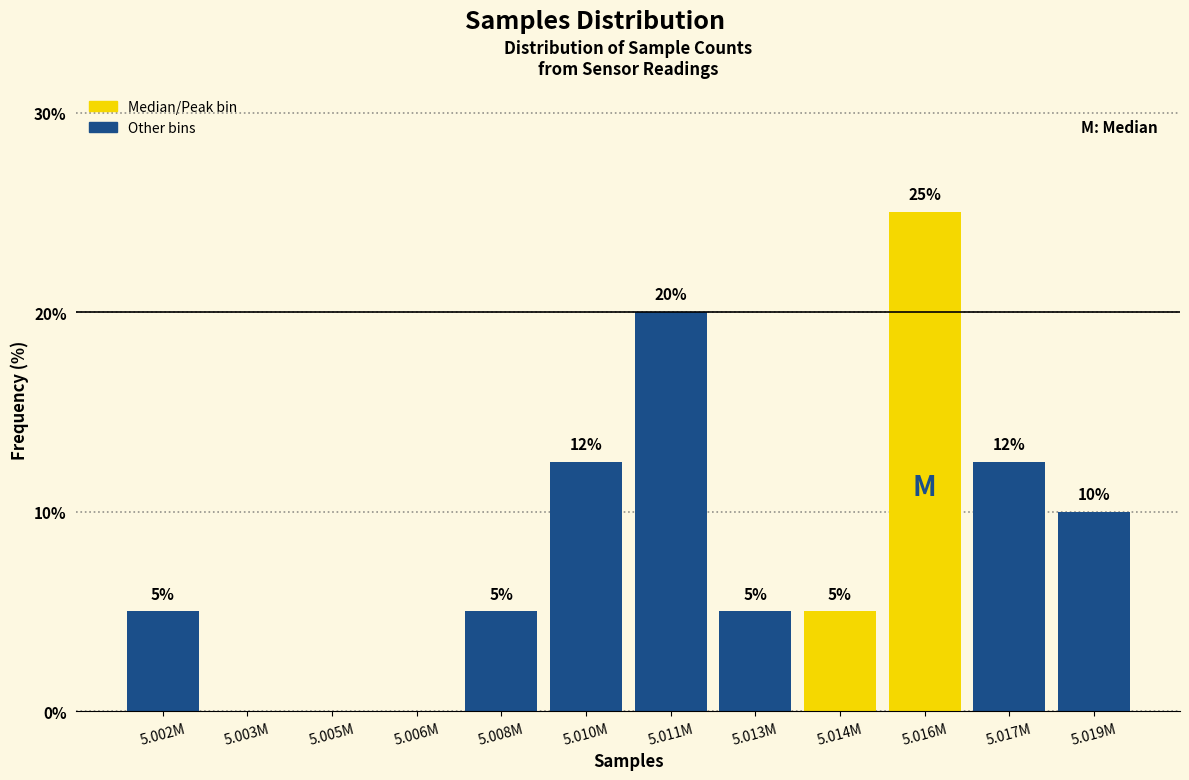

The value at 5.011M is 20.0. True or false?

True